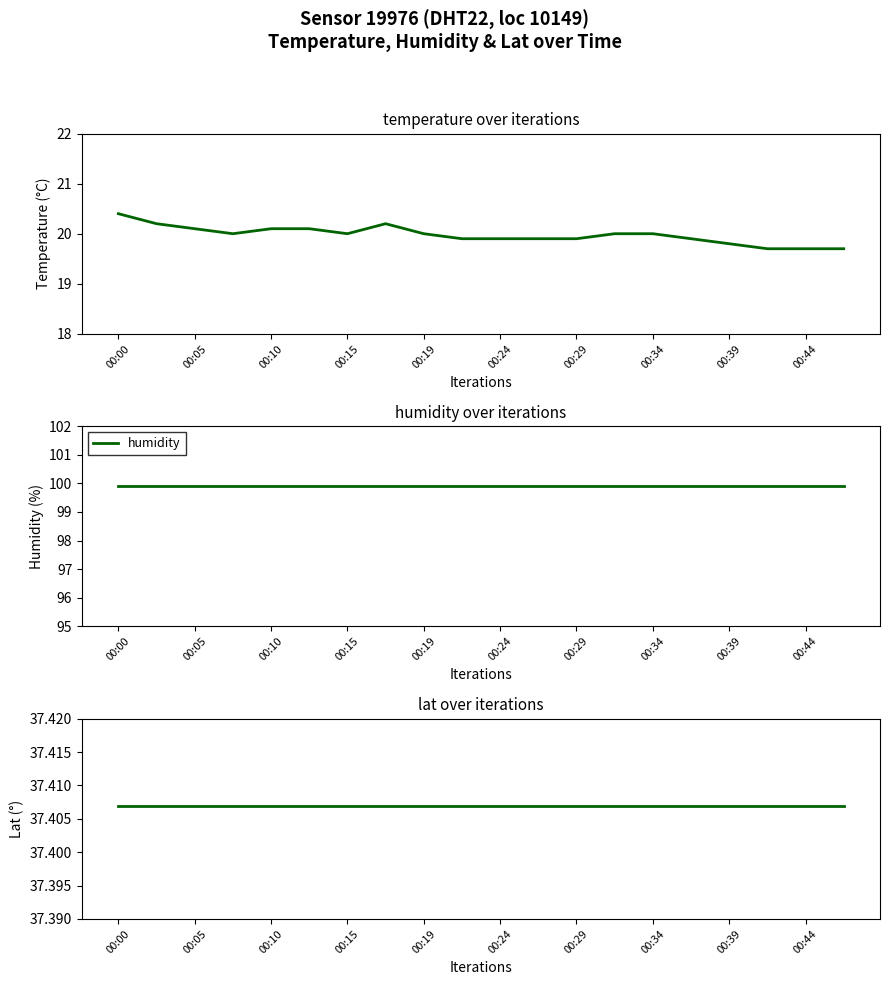

List the series in order of their overall mean, lowest first.

temperature, lat, humidity